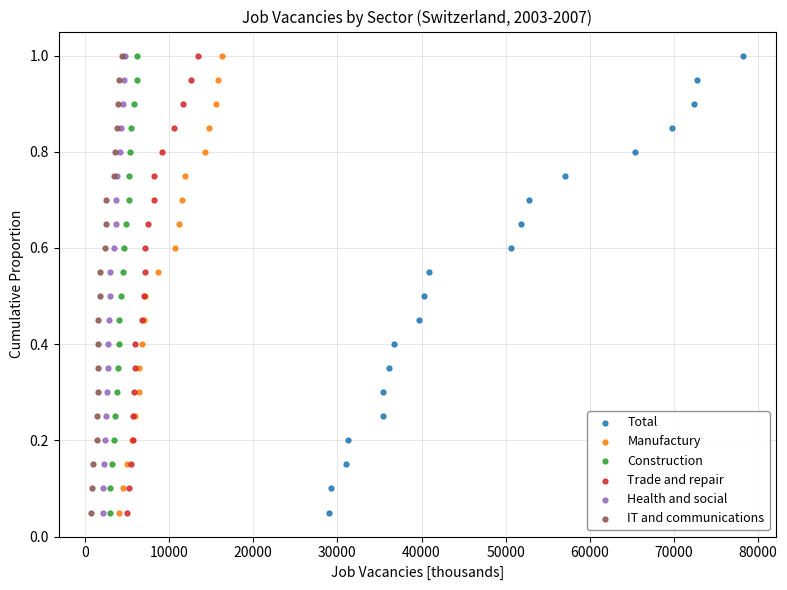

What are all the series names shown in the legend?

Total, Manufactury, Construction, Trade and repair, Health and social, IT and communications